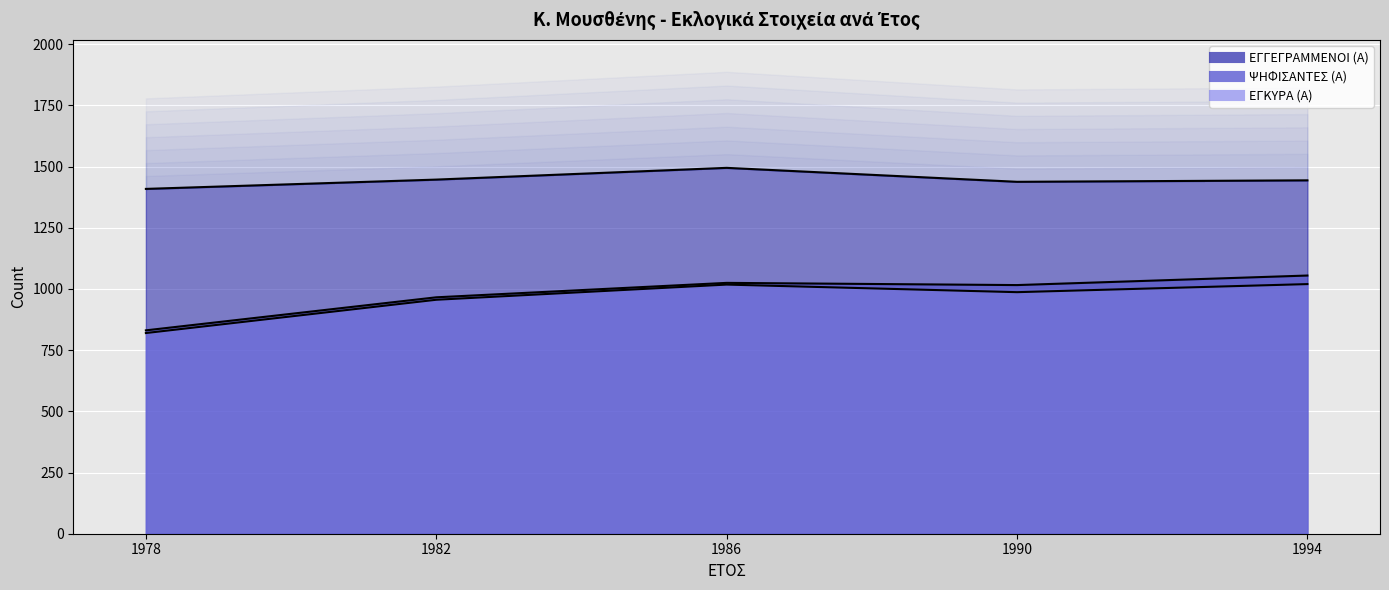

True or false: ΕΓΓΕΓΡΑΜΜΕΝΟΙ (Α) has more than 2 points higher than both neighbors.

False